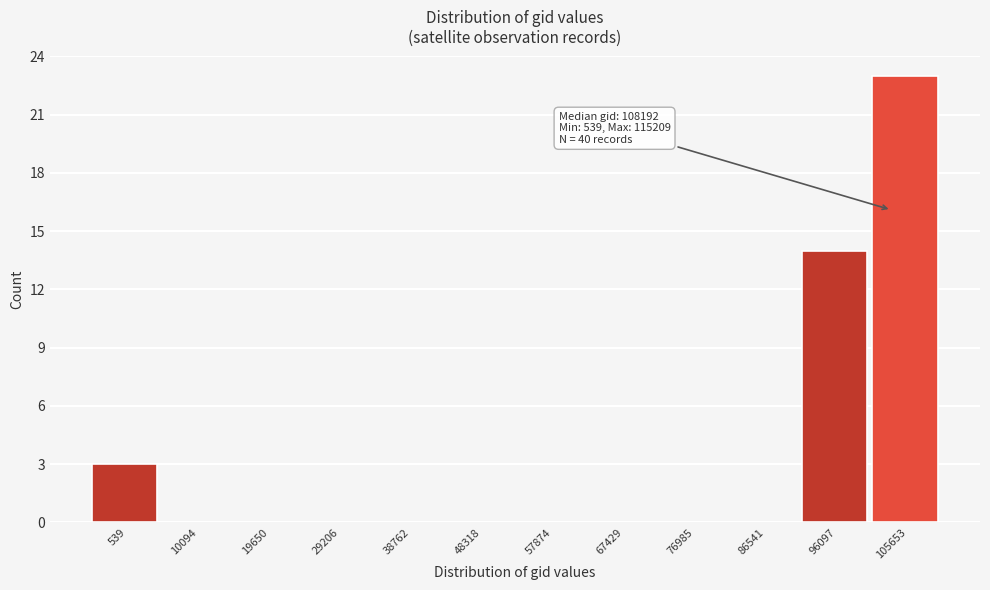

Reading left to right, what are all the values shown in this chart?

539=3	10094=0	19650=0	29206=0	38762=0	48318=0	57874=0	67429=0	76985=0	86541=0	96097=14	105653=23